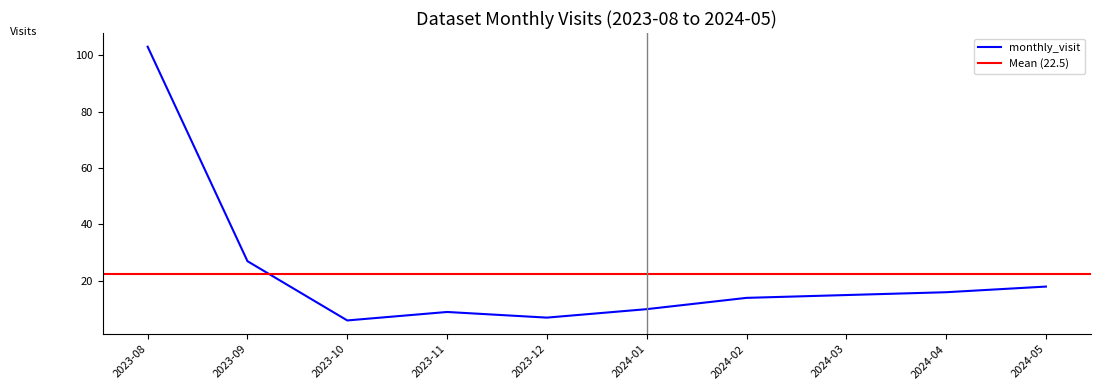

The value at 2023-08 is 103. True or false?

True